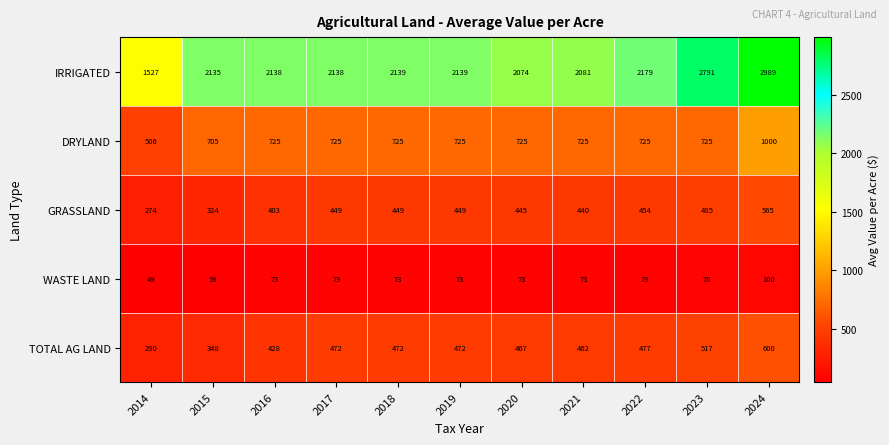

Rank the series at 2017 from highest to lowest value.

IRRIGATED, DRYLAND, TOTAL AG LAND, GRASSLAND, WASTE LAND